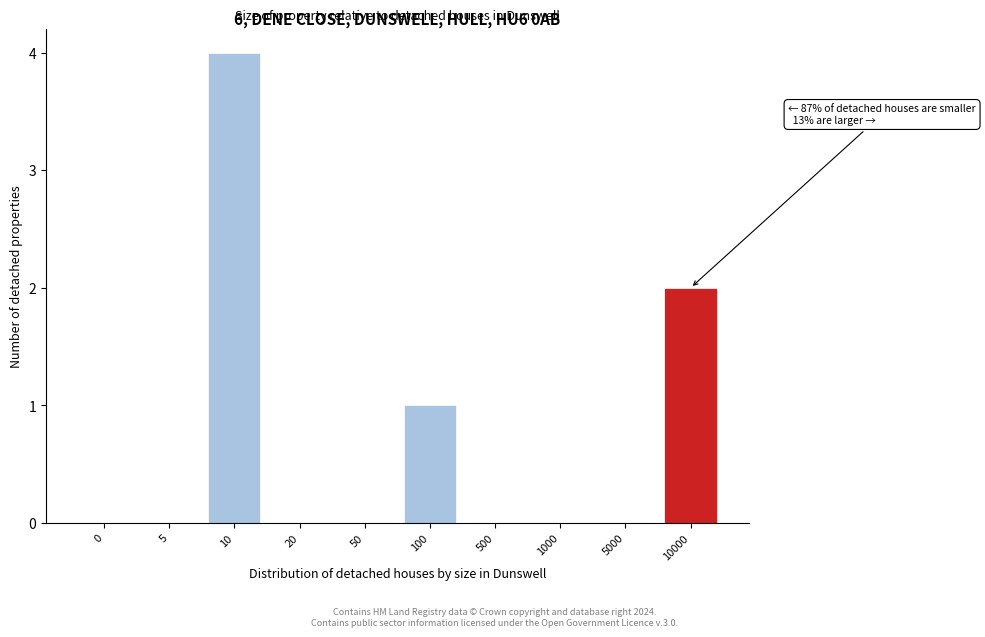

Reading left to right, transcribe all the data shown in this chart.

0=0	5=0	10=4	20=0	50=0	100=1	500=0	1000=0	5000=0	10000=2